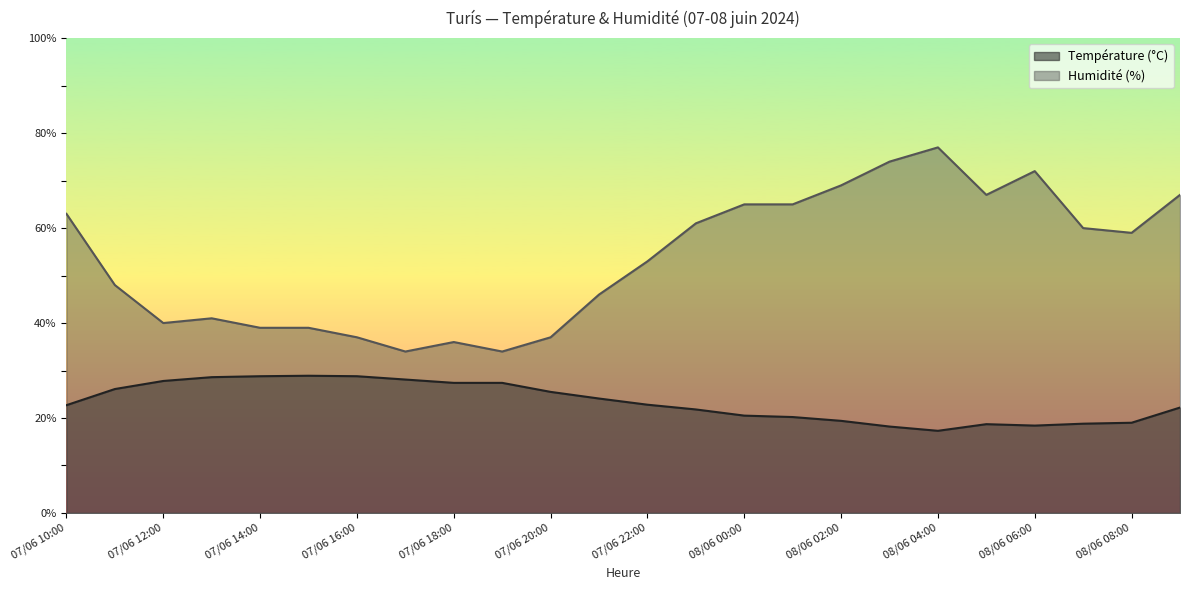

What is the sum of all Température (°C) values?

561.5